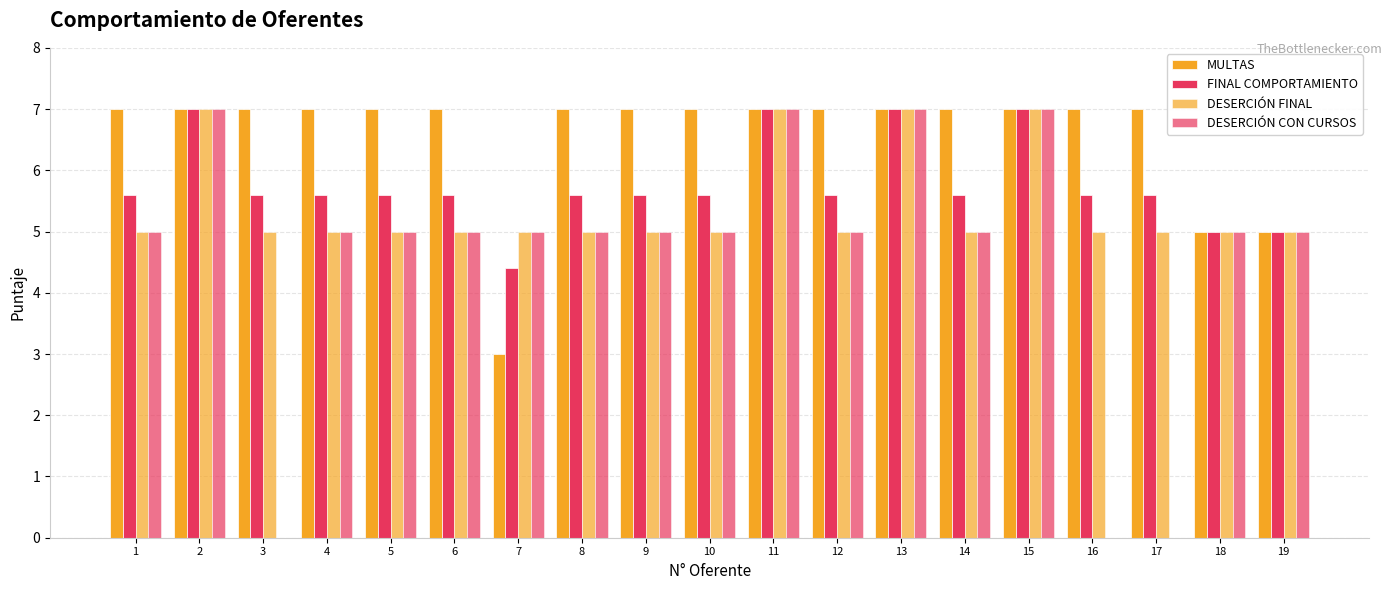

What is the maximum value shown in the chart?

7.0